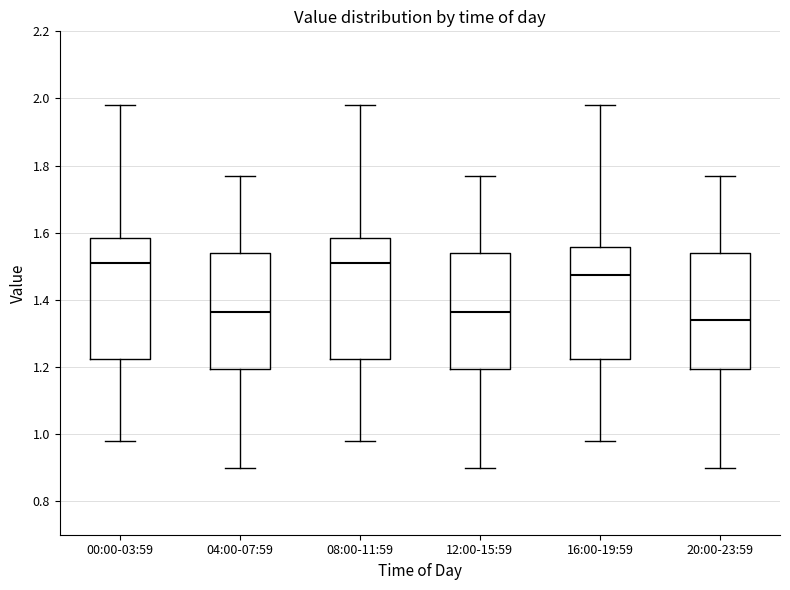

Which box has the lowest median line?

20:00-23:59